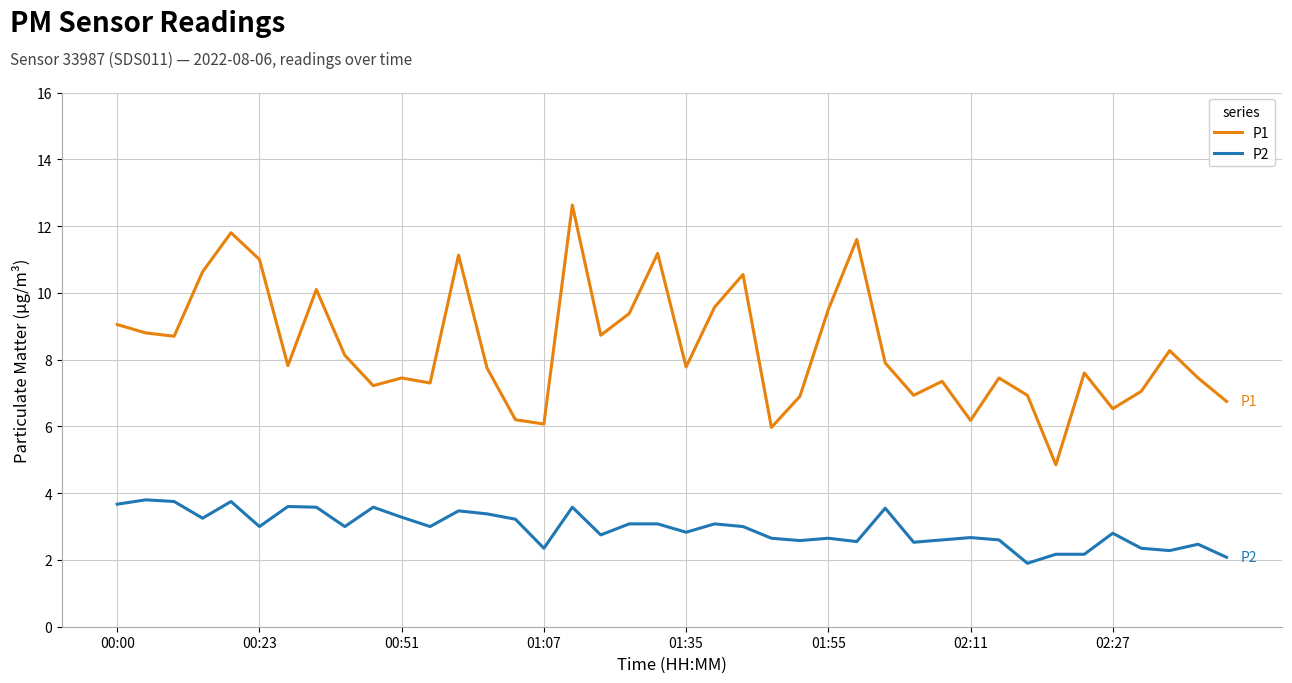

Which series has the largest total across all categories?

P1